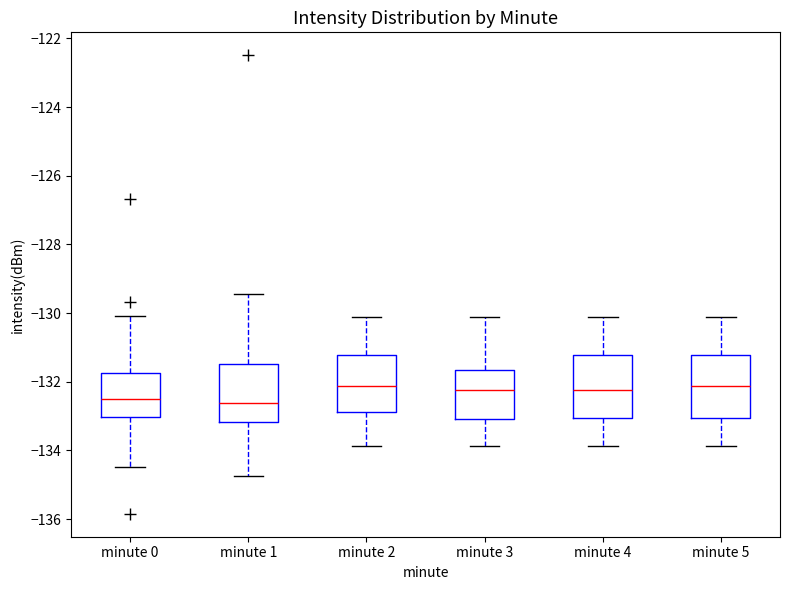

Reading left to right, read every box against the y-axis: the position of its median line, the range the box covers, and the ends of its whiskers. The values are not printed on the chart, so give them approximately, as read against the axis.

minute 0: median -132.4, box -133.0 to -131.8, whiskers -134.4 to -130.0
minute 1: median -132.6, box -133.2 to -131.4, whiskers -134.8 to -129.4
minute 2: median -132.2, box -132.8 to -131.2, whiskers -133.8 to -130.2
minute 3: median -132.2, box -133.0 to -131.6, whiskers -133.8 to -130.2
minute 4: median -132.2, box -133.0 to -131.2, whiskers -133.8 to -130.2
minute 5: median -132.2, box -133.0 to -131.2, whiskers -133.8 to -130.2